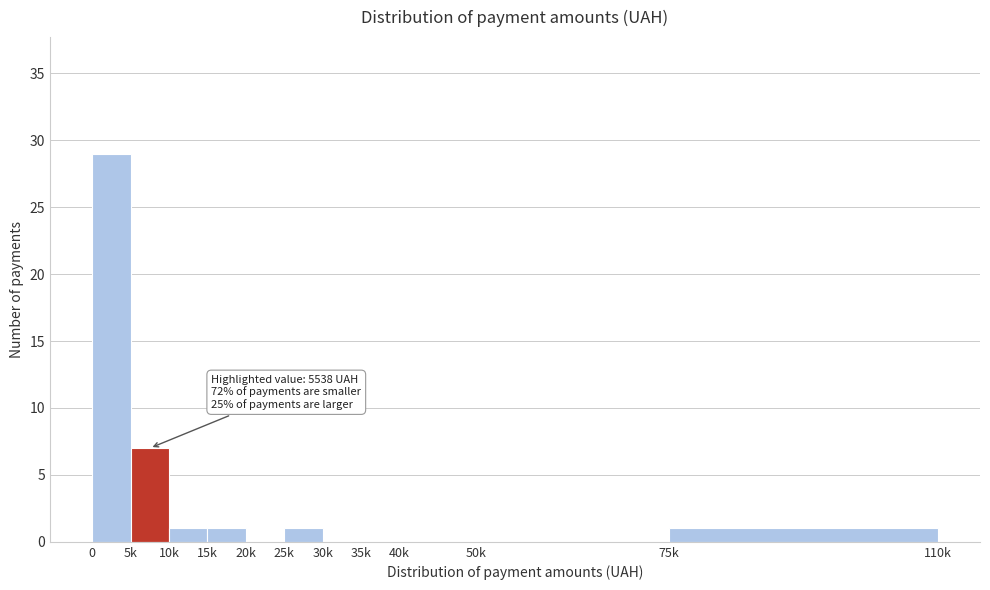

Reading left to right, extract all data points from this chart.

0=29	5k=7	10k=1	15k=1	20k=0	25k=1	30k=0	35k=0	40k=0	50k=0	75k=1